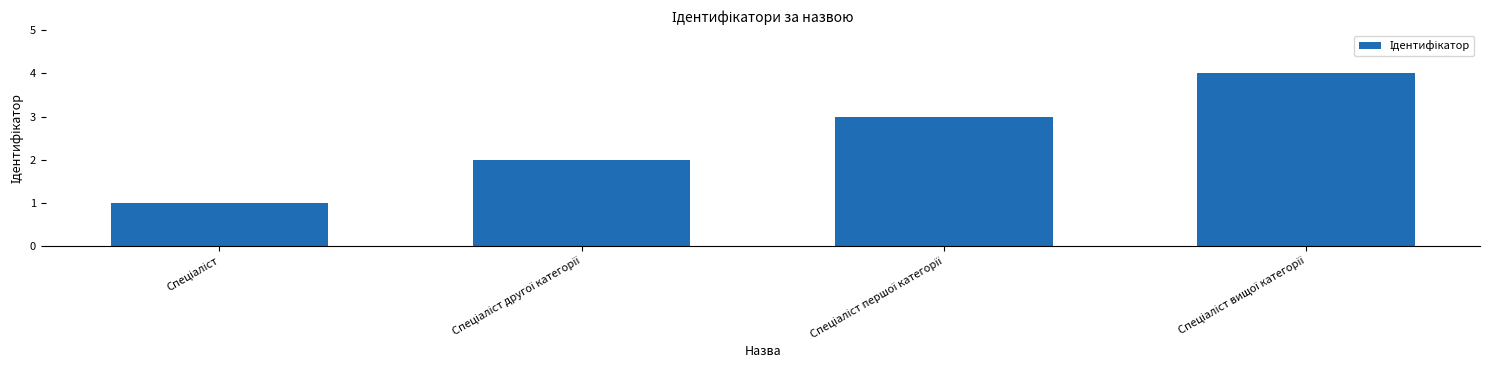

What is the difference between the maximum and minimum values?

3